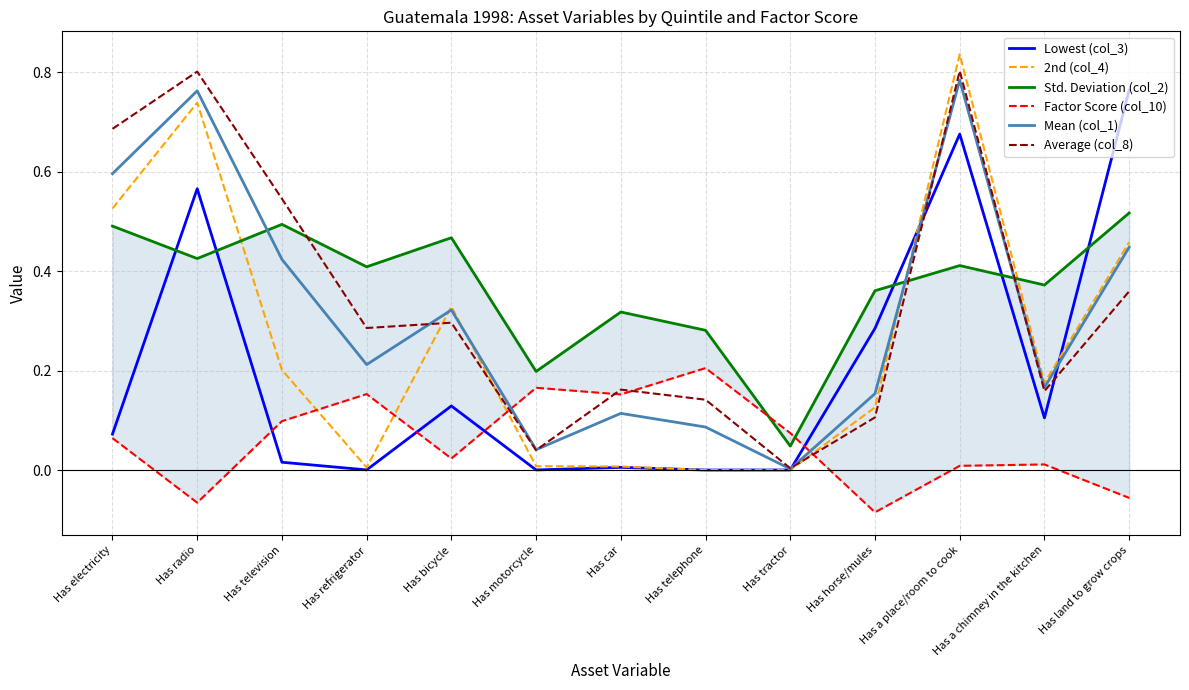

What is the total value across all series at Has telephone?

0.7